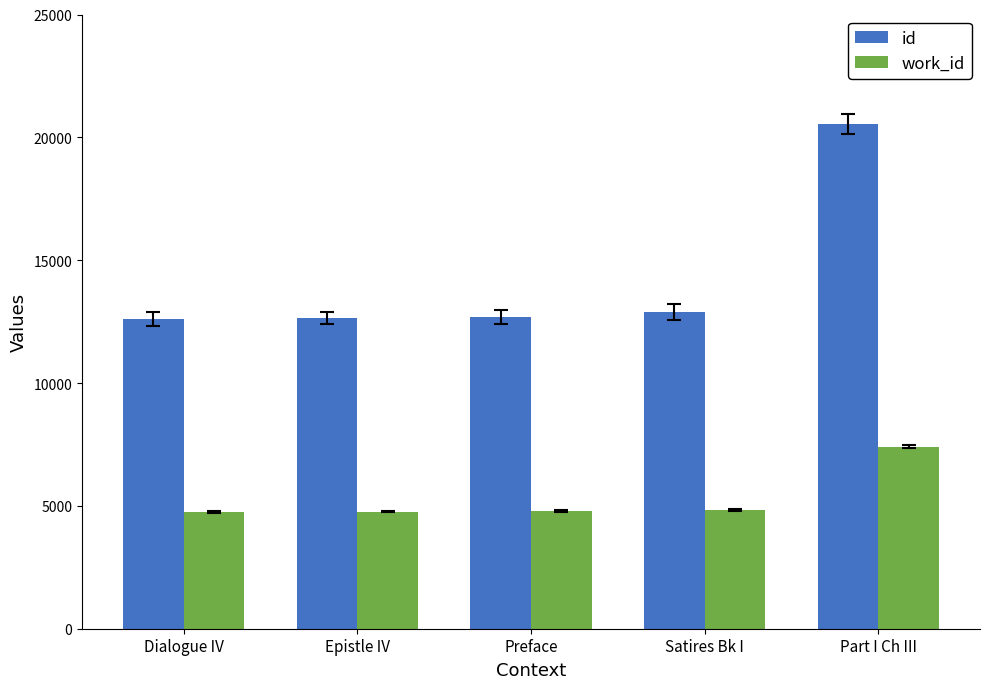

How many categories are shown in the chart?

5